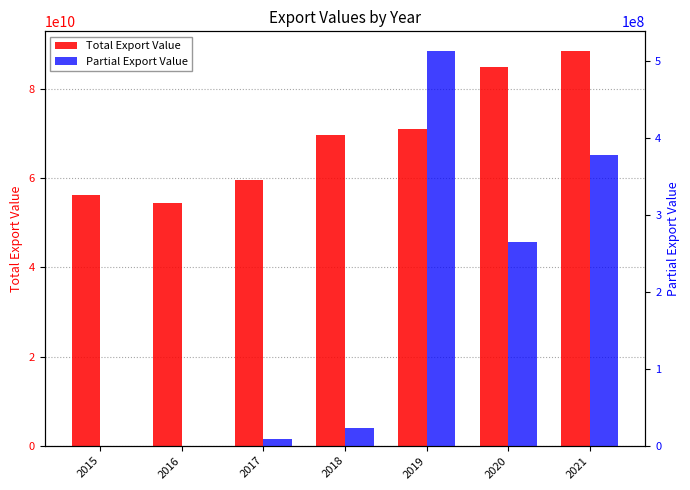

Is it true that Total Export Value equals 70950083535 at 2019?

True